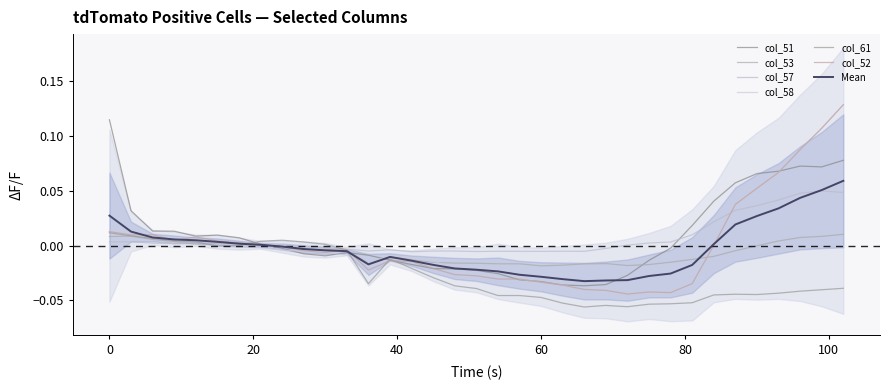

Reading left to right, transcribe all the data shown in this chart.

col_51: 0=0.1	3=0.0	6=0.0	9=0.0	12=0.0	15=0.0	18=0.0	21=0.0	24=-0.0	27=-0.0	30=-0.0	33=-0.0	36=-0.0	39=-0.0	42=-0.0	45=-0.0	48=-0.0	51=-0.0	54=-0.0	57=-0.0	60=-0.0	63=-0.0	66=-0.0	69=-0.0	72=-0.0	75=-0.0	78=-0.0	81=0.0	84=0.0	87=0.1	90=0.1	93=0.1	96=0.1	99=0.1	102=0.1
col_53: 0=0.0	3=0.0	6=0.0	9=0.0	12=0.0	15=0.0	18=0.0	21=0.0	24=-0.0	27=-0.0	30=-0.0	33=-0.0	36=-0.0	39=-0.0	42=-0.0	45=-0.0	48=-0.0	51=-0.0	54=-0.0	57=-0.0	60=-0.0	63=-0.0	66=-0.0	69=-0.0	72=-0.0	75=-0.0	78=-0.0	81=-0.0	84=-0.0	87=-0.0	90=-0.0	93=0.0	96=0.0	99=0.0	102=0.0
col_57: 0=0.0	3=0.0	6=0.0	9=0.0	12=0.0	15=0.0	18=0.0	21=-0.0	24=-0.0	27=-0.0	30=-0.0	33=-0.0	36=-0.0	39=-0.0	42=-0.0	45=-0.0	48=-0.0	51=-0.0	54=-0.0	57=-0.0	60=-0.0	63=-0.0	66=-0.0	69=-0.0	72=0.0	75=0.0	78=0.0	81=0.0	84=0.0	87=0.0	90=0.0	93=0.0	96=0.0	99=0.0	102=0.0
col_58: 0=0.0	3=0.0	6=0.0	9=0.0	12=0.0	15=0.0	18=-0.0	21=-0.0	24=-0.0	27=-0.0	30=-0.0	33=-0.0	36=-0.0	39=-0.0	42=-0.0	45=-0.0	48=-0.0	51=-0.0	54=-0.0	57=-0.0	60=-0.0	63=-0.0	66=-0.0	69=-0.0	72=-0.0	75=-0.0	78=-0.0	81=-0.0	84=0.0	87=0.0	90=0.1	93=0.1	96=0.1	99=0.1	102=0.1
col_61: 0=0.0	3=0.0	6=0.0	9=0.0	12=0.0	15=-0.0	18=0.0	21=0.0	24=0.0	27=0.0	30=0.0	33=-0.0	36=-0.0	39=-0.0	42=-0.0	45=-0.0	48=-0.0	51=-0.0	54=-0.0	57=-0.0	60=-0.0	63=-0.1	66=-0.1	69=-0.1	72=-0.1	75=-0.1	78=-0.1	81=-0.1	84=-0.0	87=-0.0	90=-0.0	93=-0.0	96=-0.0	99=-0.0	102=-0.0
col_52: 0=0.0	3=0.0	6=0.0	9=0.0	12=0.0	15=0.0	18=0.0	21=0.0	24=-0.0	27=-0.0	30=-0.0	33=-0.0	36=-0.0	39=-0.0	42=-0.0	45=-0.0	48=-0.0	51=-0.0	54=-0.0	57=-0.0	60=-0.0	63=-0.0	66=-0.0	69=-0.0	72=-0.0	75=-0.0	78=-0.0	81=-0.0	84=0.0	87=0.0	90=0.1	93=0.1	96=0.1	99=0.1	102=0.1